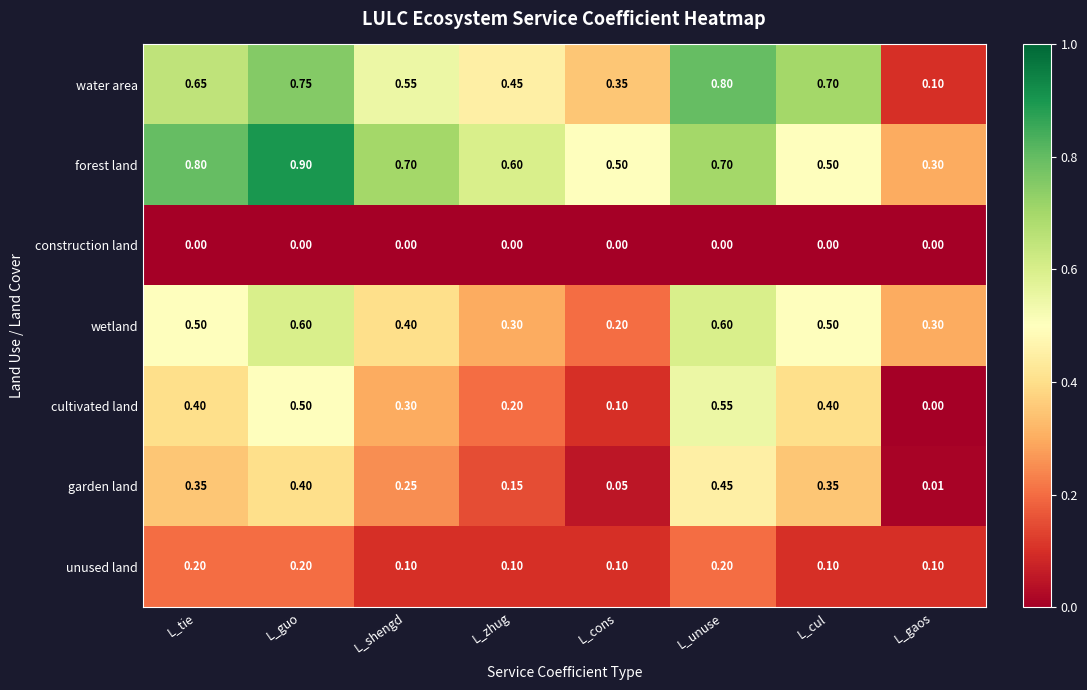

At which category is the sum across all series the highest?

L_guo